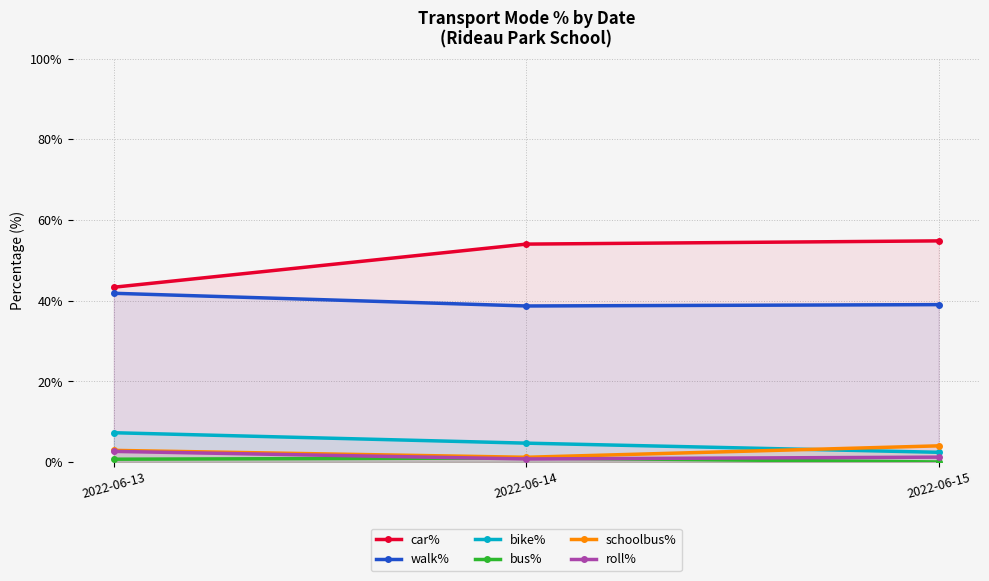

What is the approximate value of walk% at 2022-06-14?

38.7